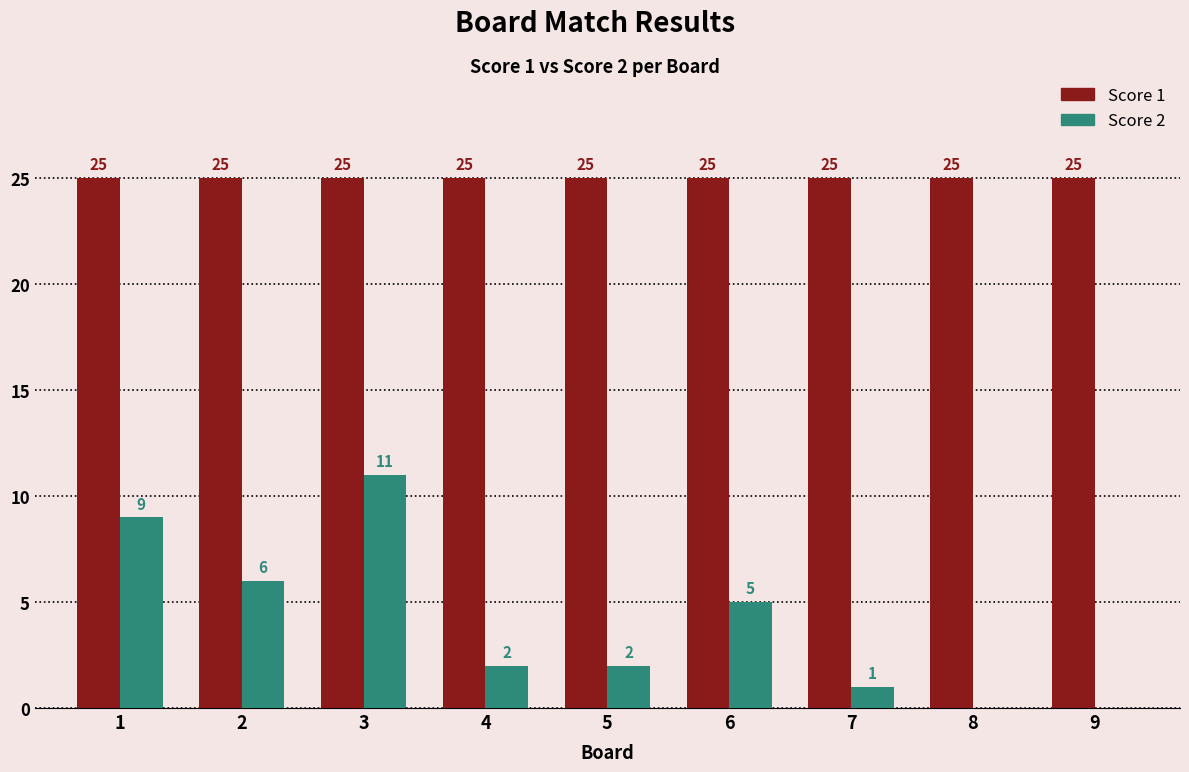

At which category is the sum across all series the highest?

3